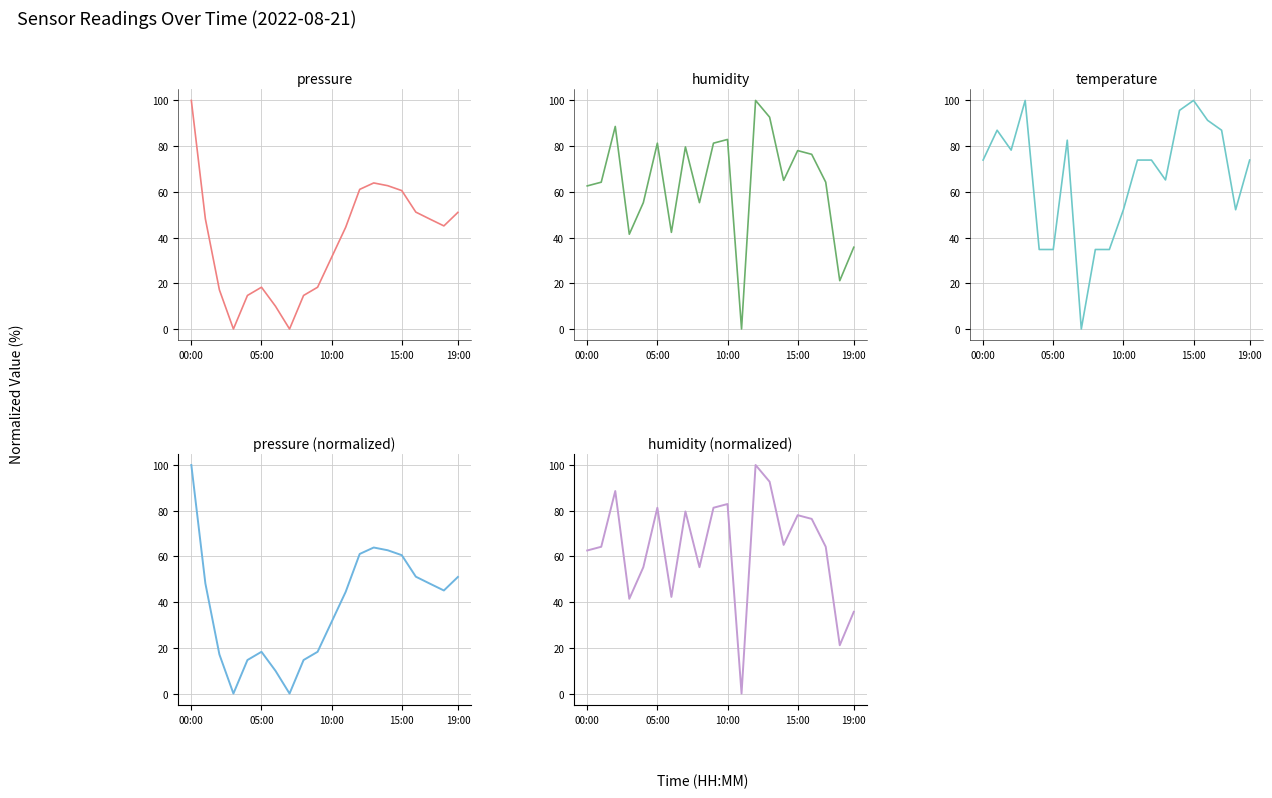

What value does the pressure series have at 05:00?

18.3